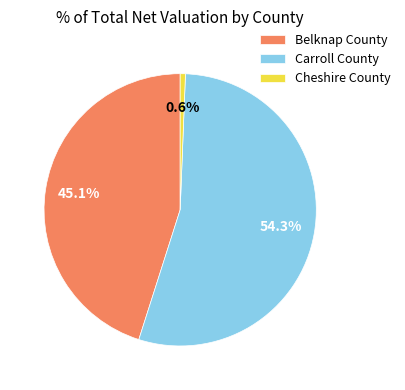

Rank the categories by value from highest to lowest.

Carroll County, Belknap County, Cheshire County